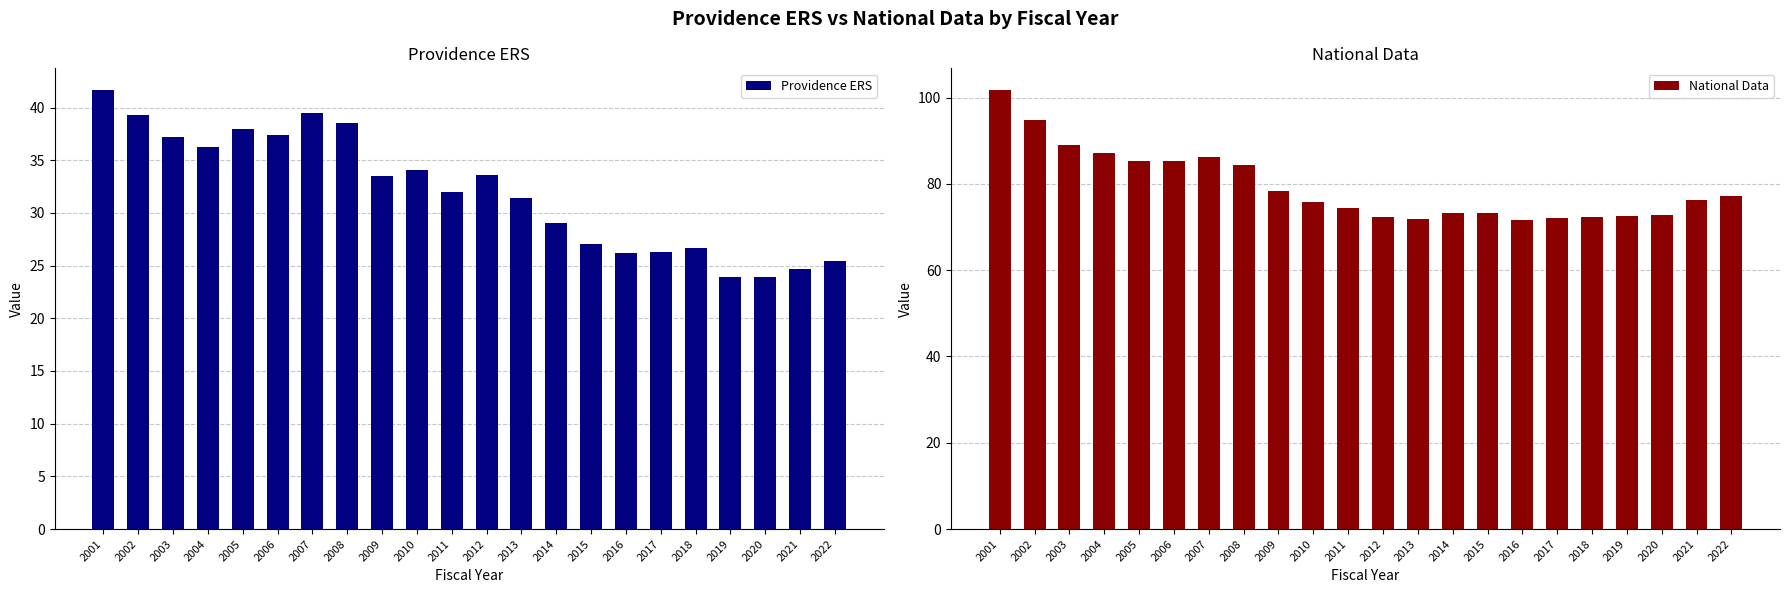

Which category has the lowest value in the Providence ERS series?

2019